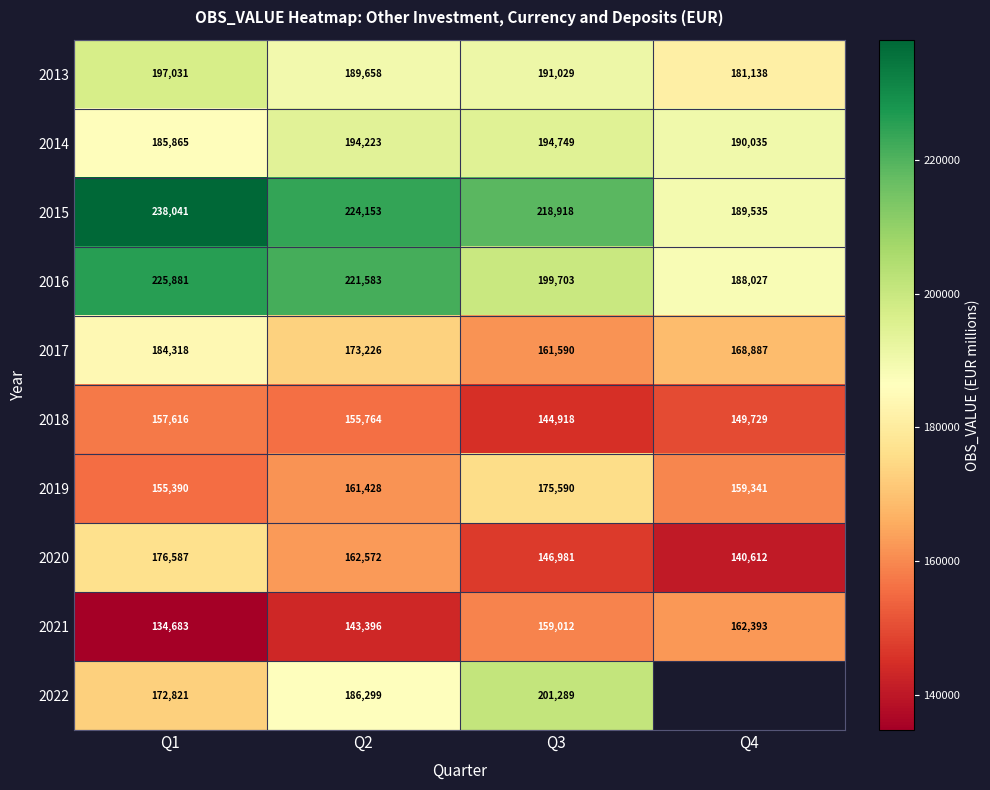

How many 2019 values are between 159341 and 175590?

3